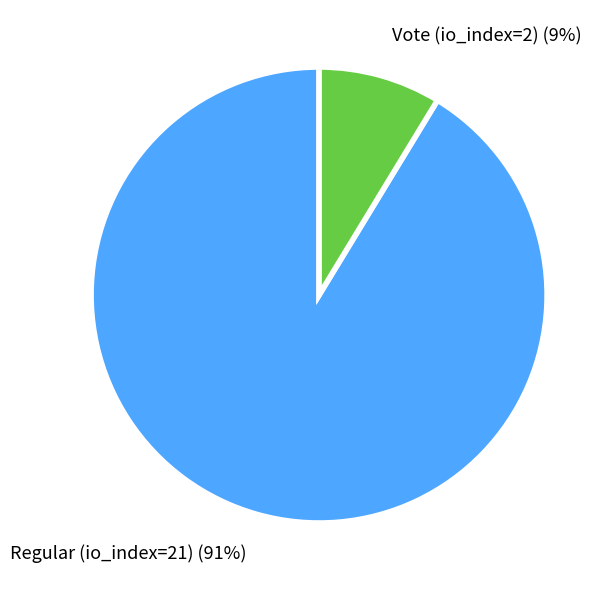

Which has a higher value, Regular (io_index=21) or Vote (io_index=2)?

Regular (io_index=21)